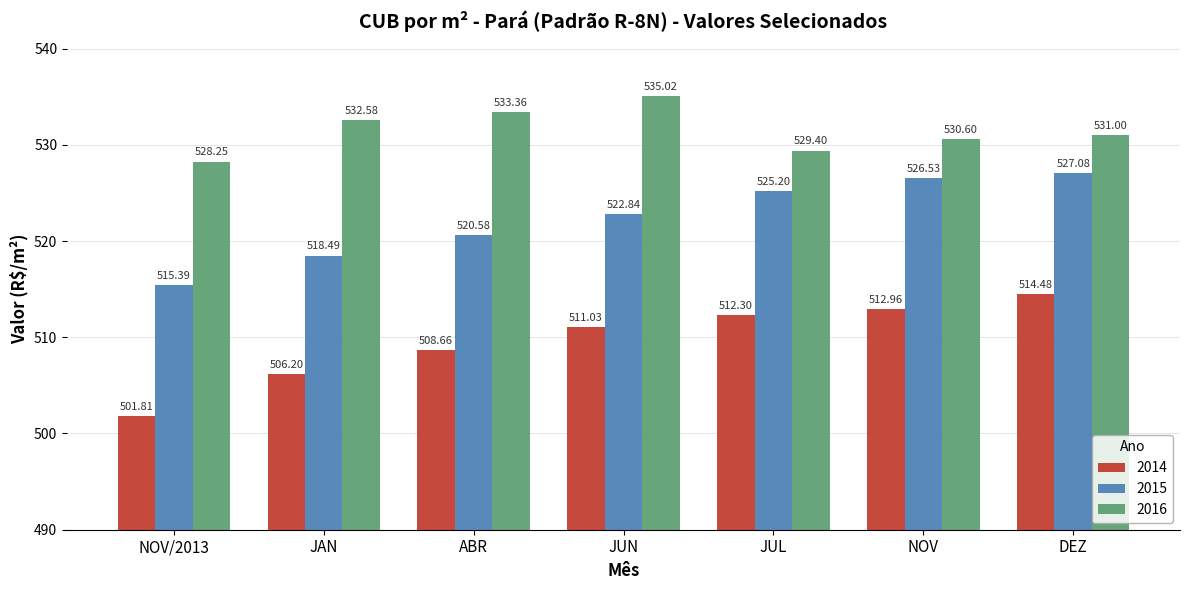

List the series in order of their overall mean, highest first.

2016, 2015, 2014